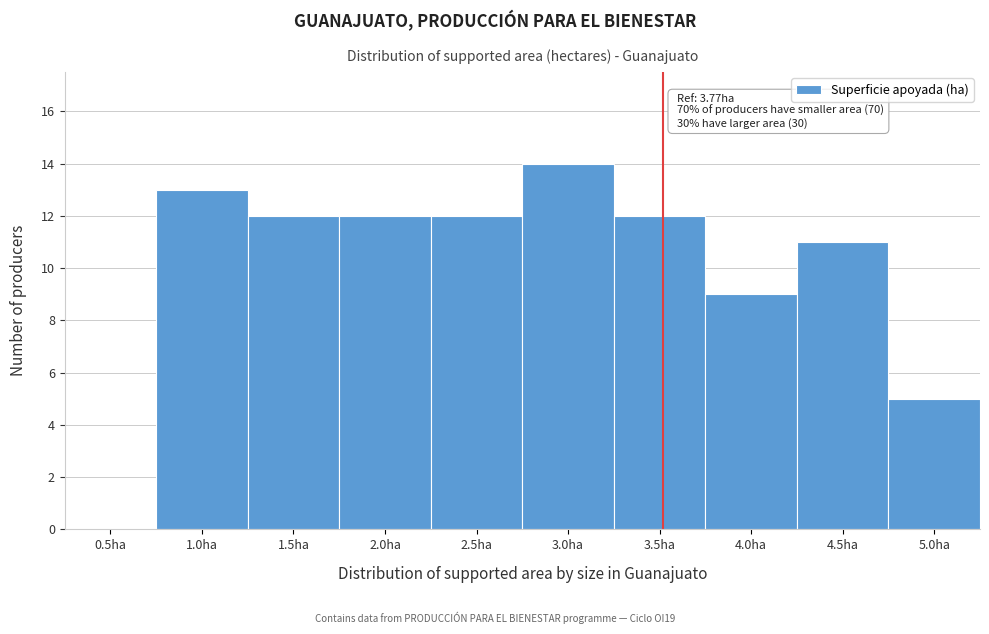

Reading left to right, transcribe all the data shown in this chart.

0.5ha=0	1.0ha=13	1.5ha=12	2.0ha=12	2.5ha=12	3.0ha=14	3.5ha=12	4.0ha=9	4.5ha=11	5.0ha=5